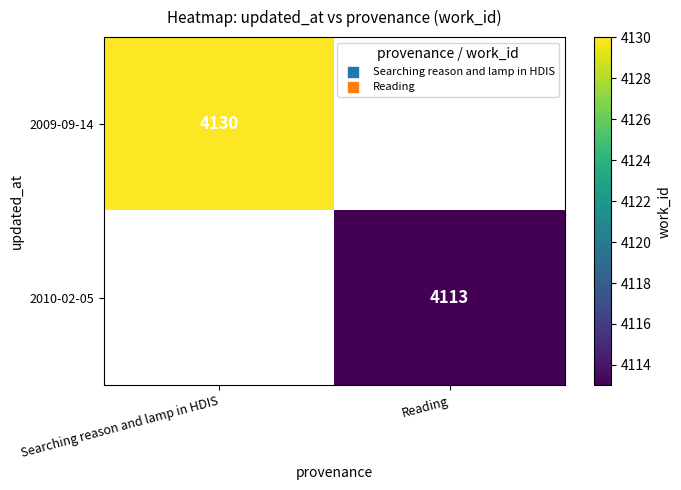

The value of 2010-02-05 at Reading is 4113. True or false?

True